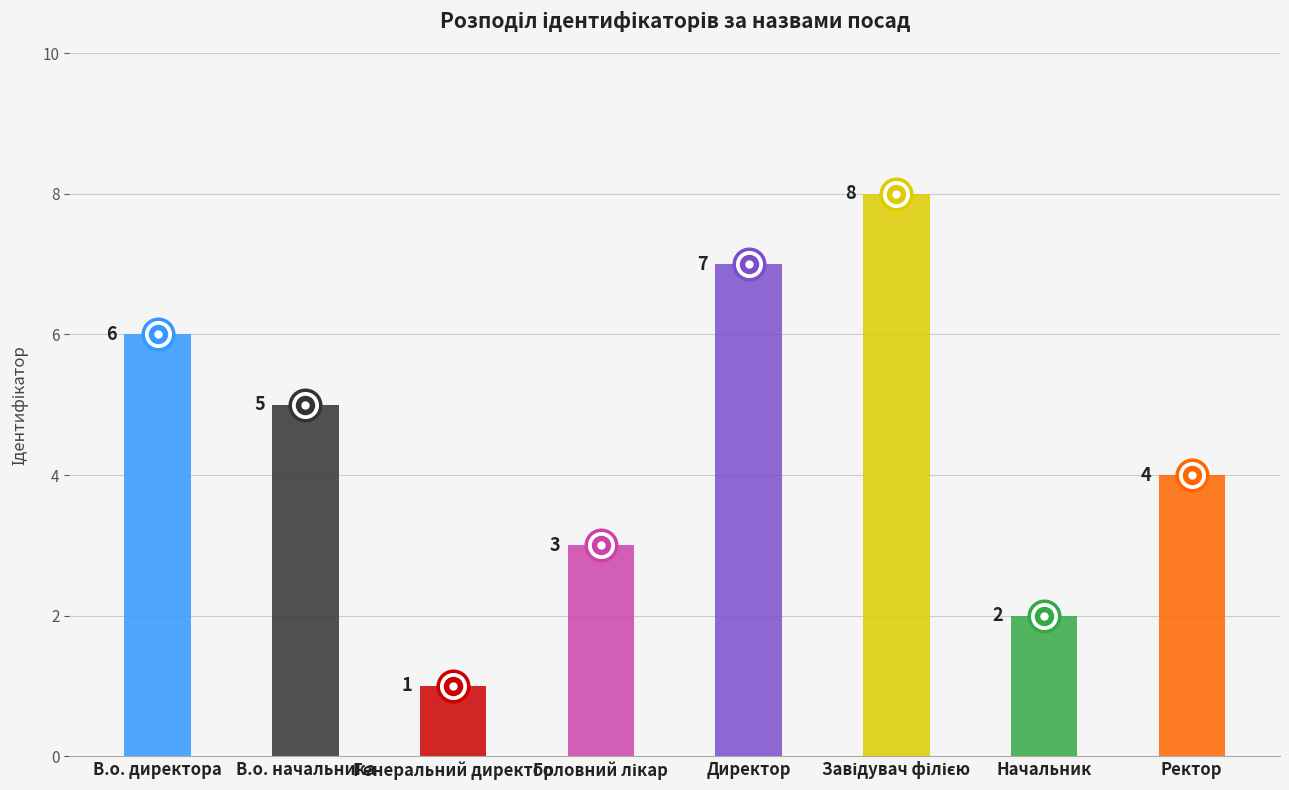

What is the sum of all values?

36